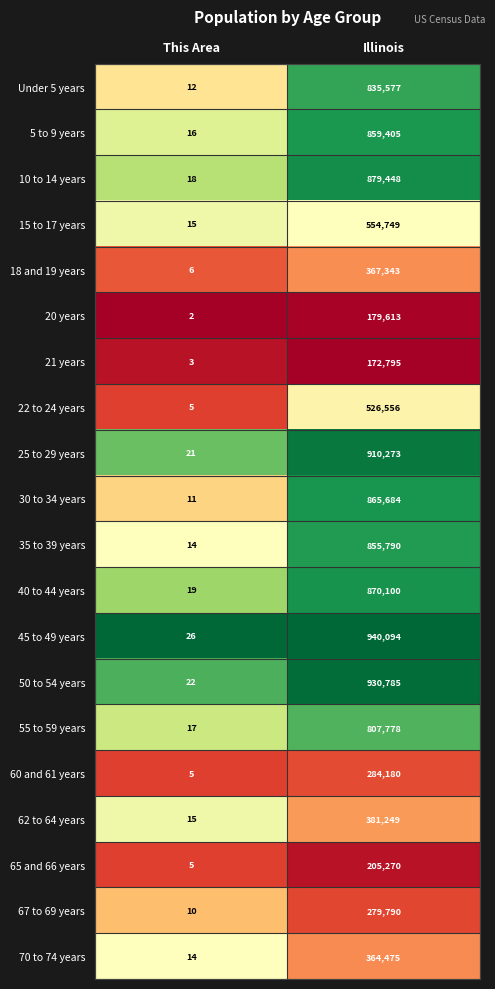

Is it true that 21 years equals 3 at This Area?

True